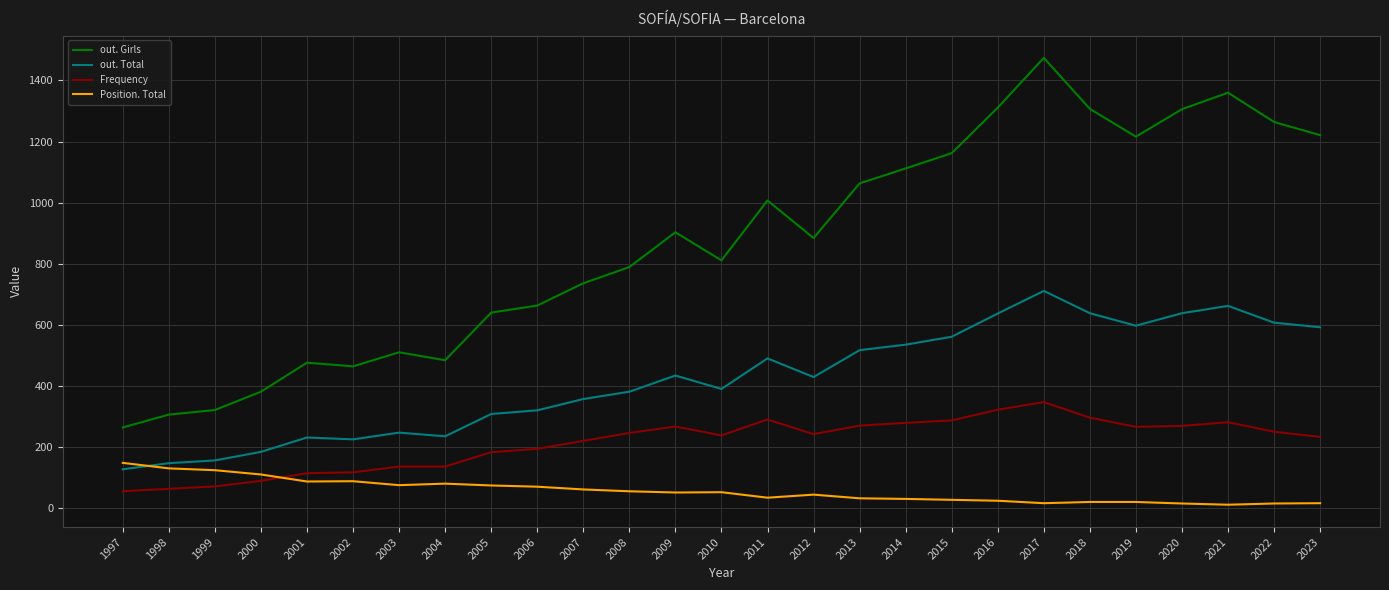

What are all the series names shown in the legend?

out. Girls, out. Total, Frequency, Position. Total